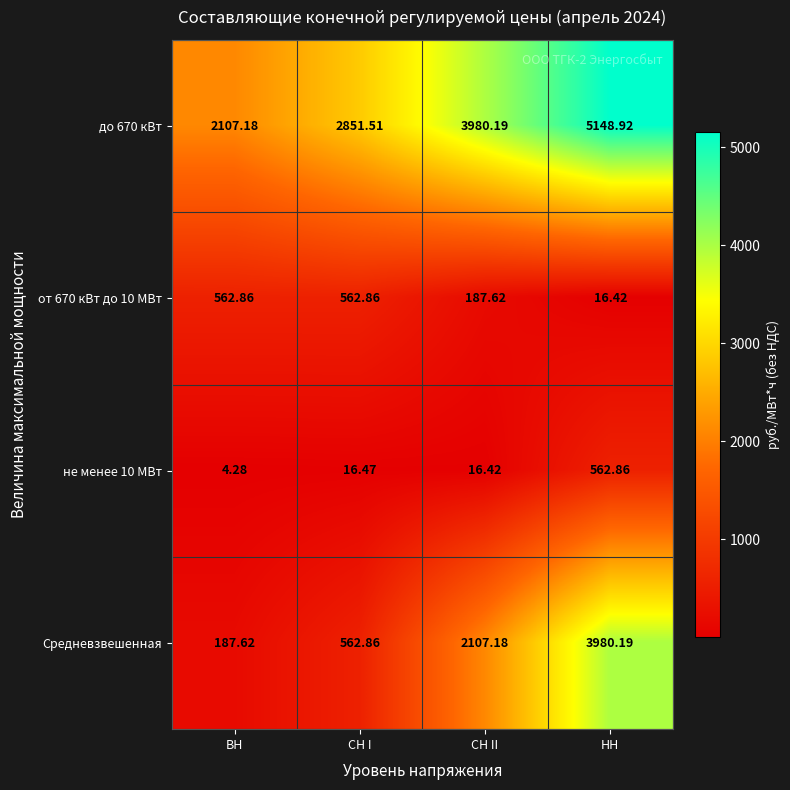

Which series changed the most between СН I and СН II?

Средневзвешенная